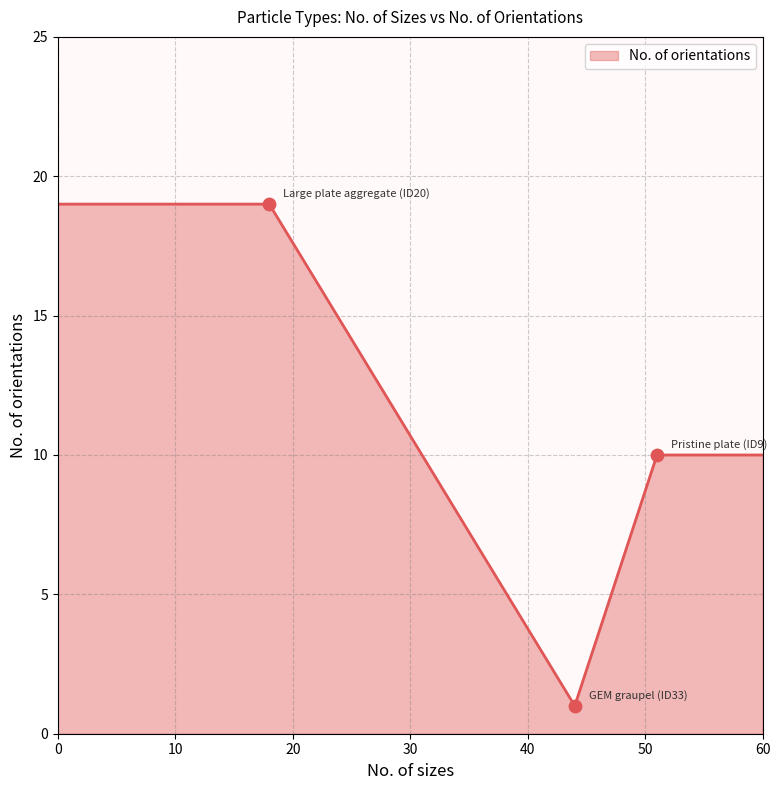

What is the greatest value displayed?

19